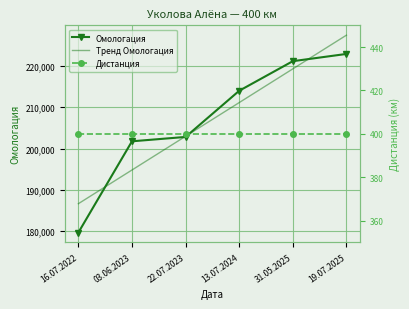

At how many categories does at least one series exceed 8771?

6